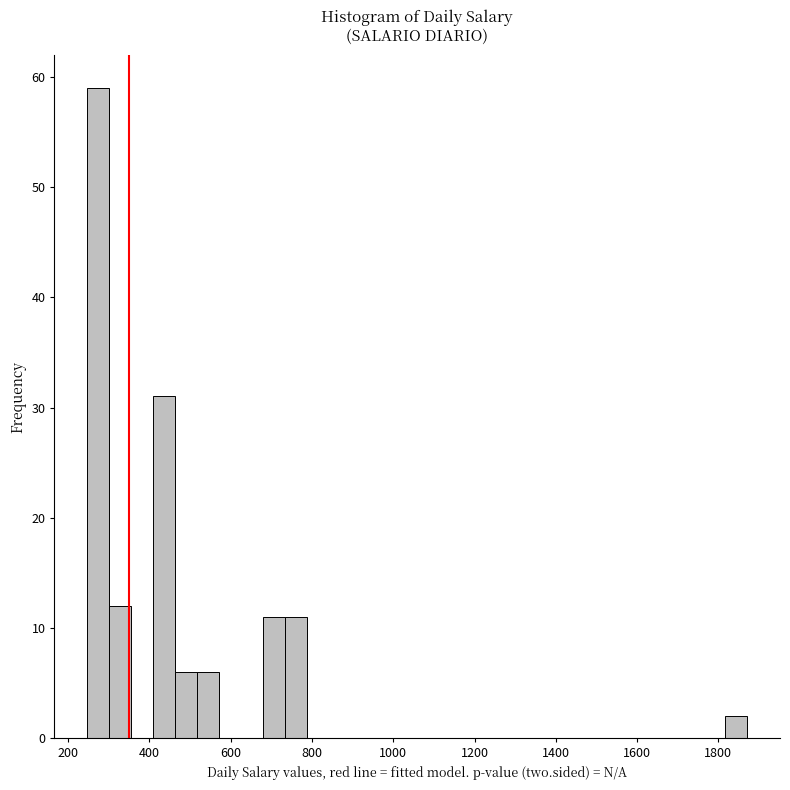

Around what value on the x-axis is the tallest bar? Give the approximate position of its centre, as read against the axis.

280